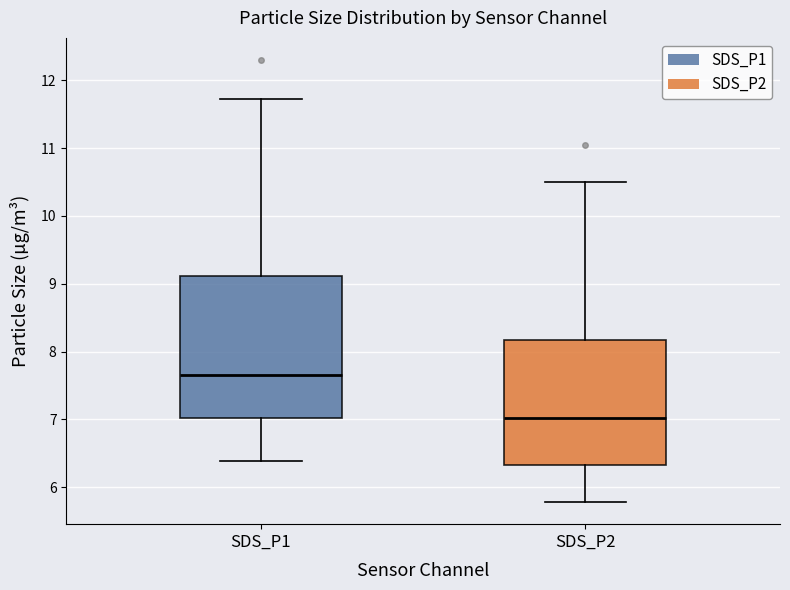

Reading left to right, read every box against the y-axis: the position of its median line, the range the box covers, and the ends of its whiskers. The values are not printed on the chart, so give them approximately, as read against the axis.

SDS_P1: median 7.7, box 7.0 to 9.1, whiskers 6.4 to 11.7
SDS_P2: median 7.0, box 6.3 to 8.2, whiskers 5.8 to 10.5